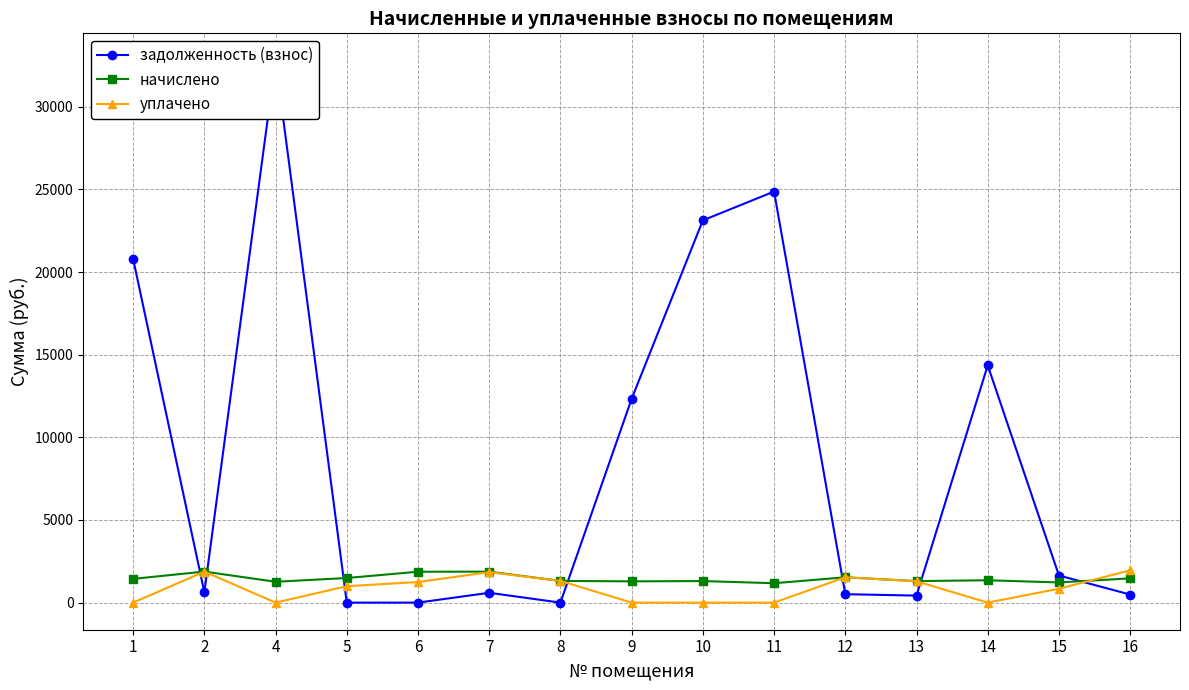

At which label does уплачено first exceed 992?

2